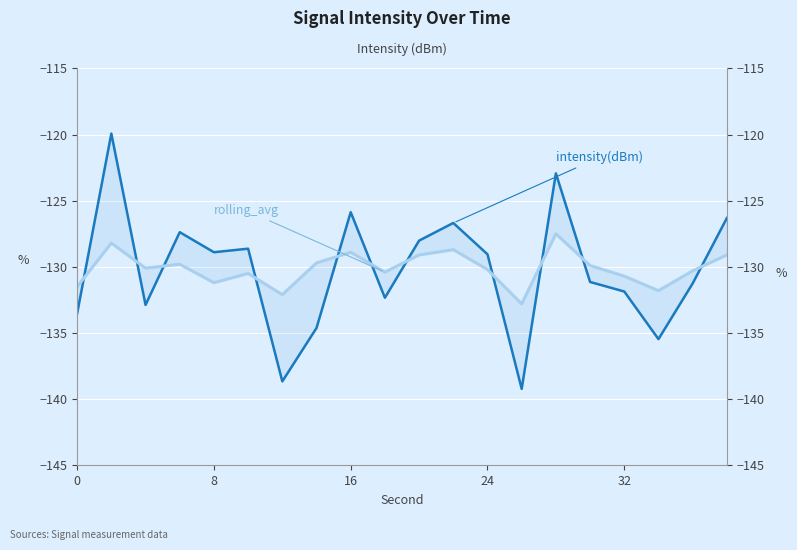

True or false: intensity(dBm) has more than 1 points higher than both neighbors.

True